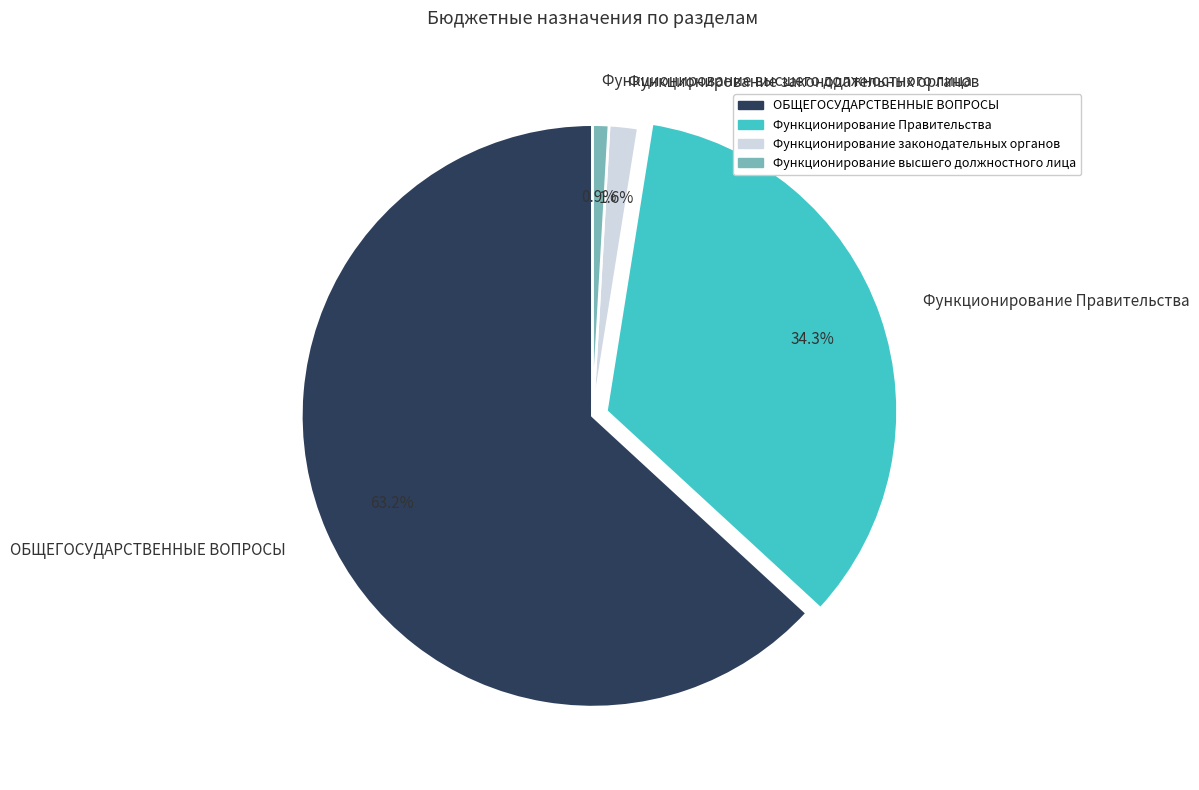

What is the total percentage of ОБЩЕГОСУДАРСТВЕННЫЕ ВОПРОСЫ and Функционирование законодательных органов?

64.8%